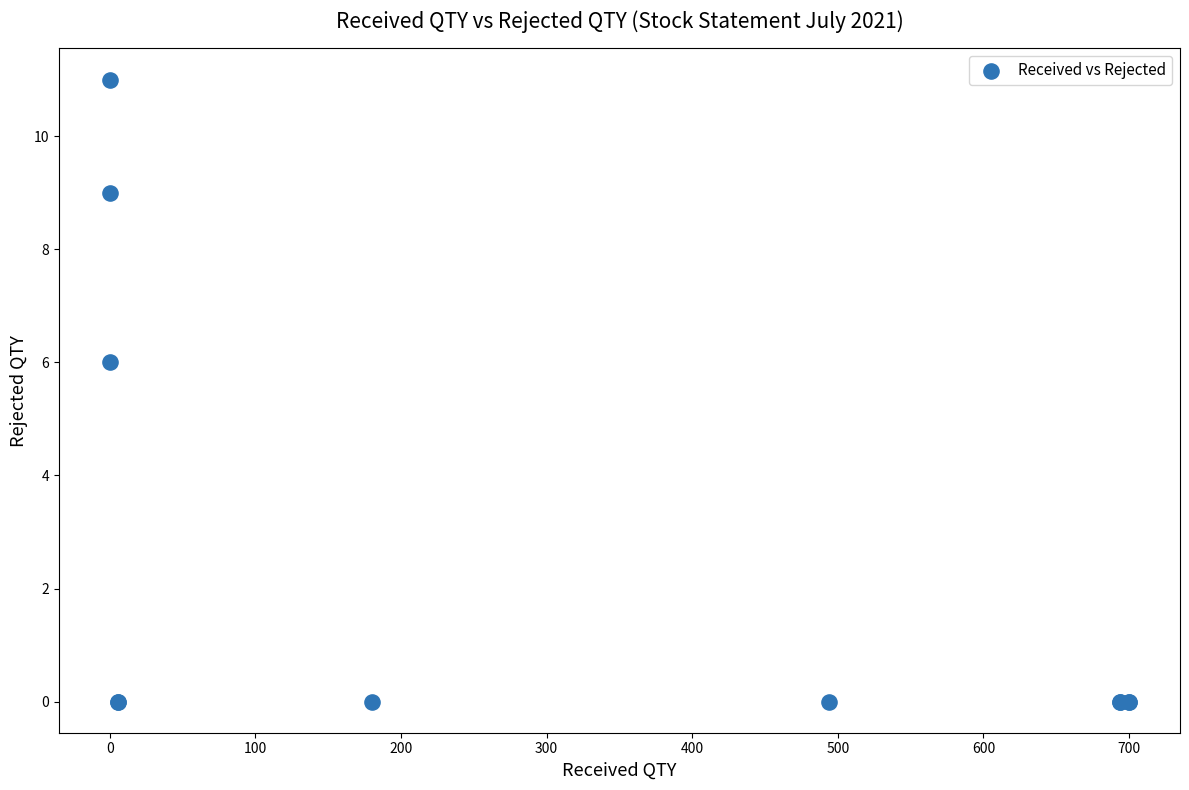

What Y value in the scatter plot is closest to 5?

6